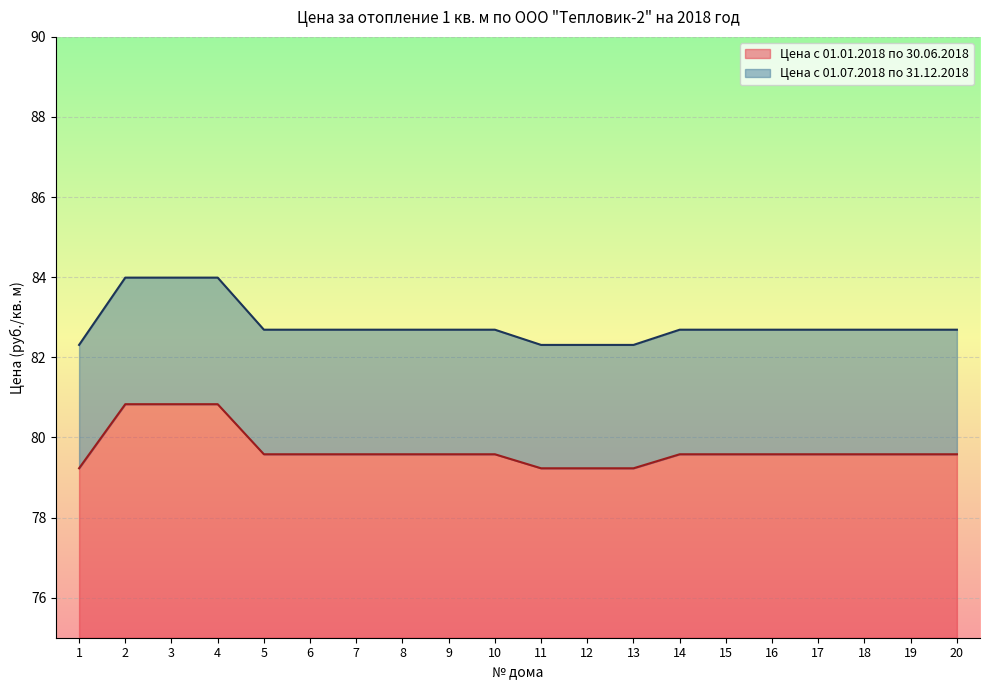

At how many categories does at least one series exceed 81?

20